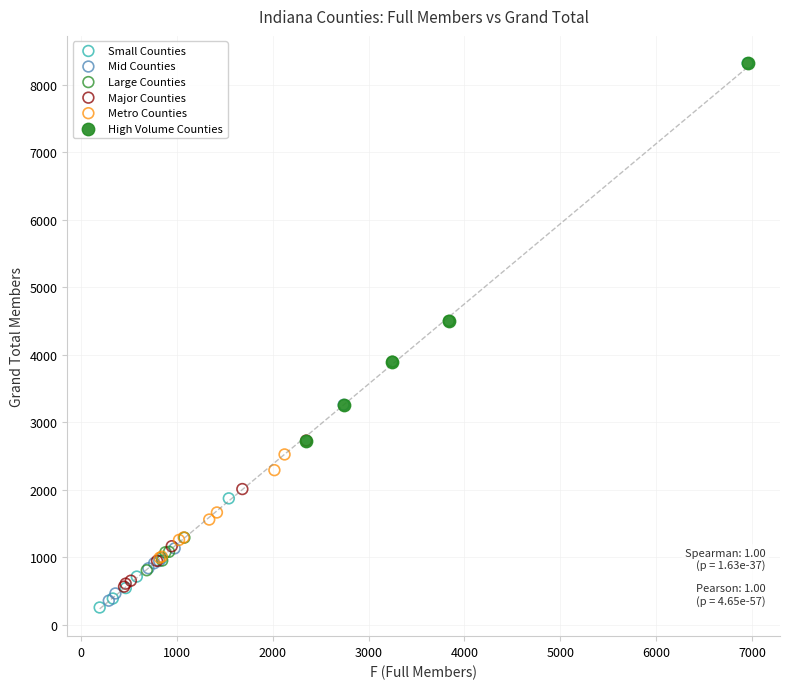

Which series contains the lowest Y value?

Small Counties